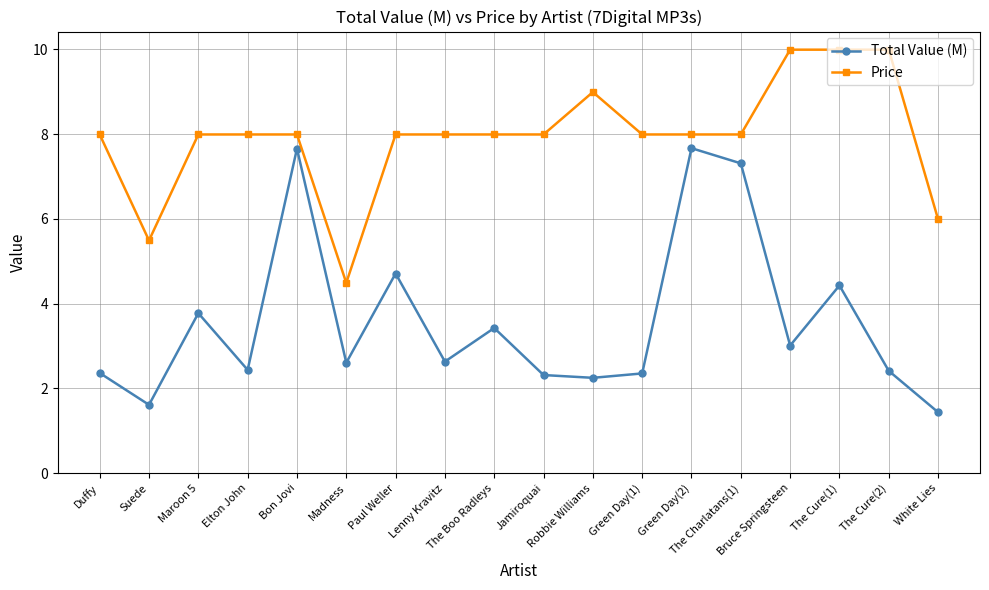

How many data points does each series have?

18